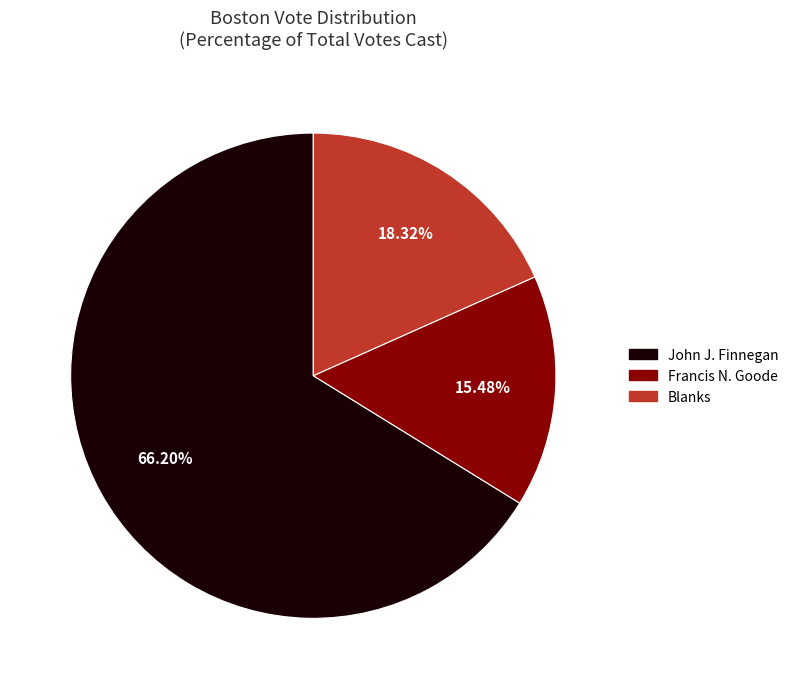

Rank the categories by value from highest to lowest.

John J. Finnegan, Blanks, Francis N. Goode